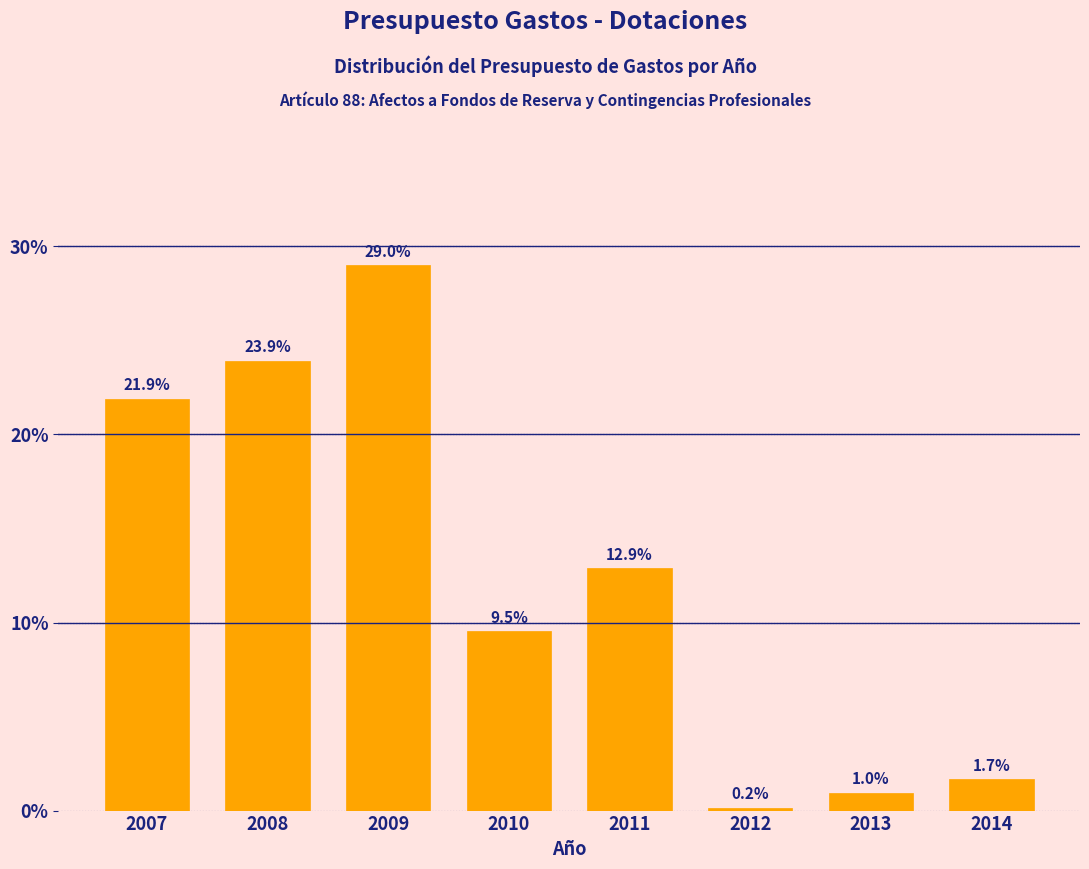

Reading left to right, what are all the values shown in this chart?

2007=21.9	2008=23.9	2009=29.0	2010=9.5	2011=12.9	2012=0.2	2013=1.0	2014=1.7